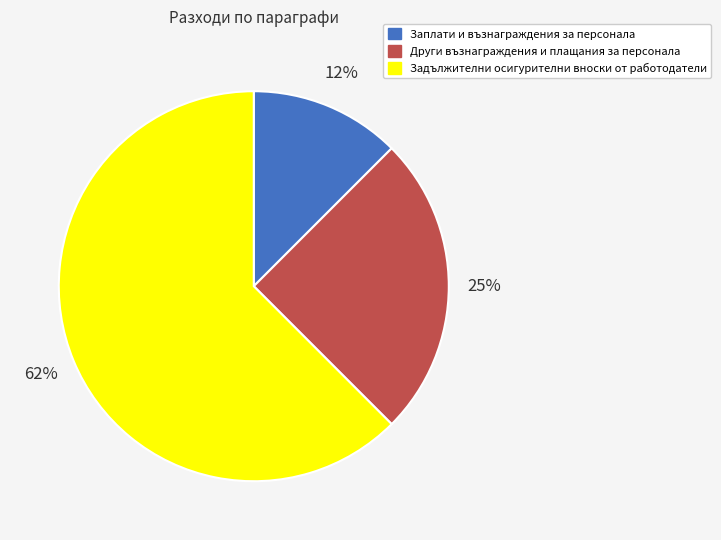

Combined, do Заплати и възнаграждения за персонала and Други възнаграждения и плащания за персонала account for over 50%?

No